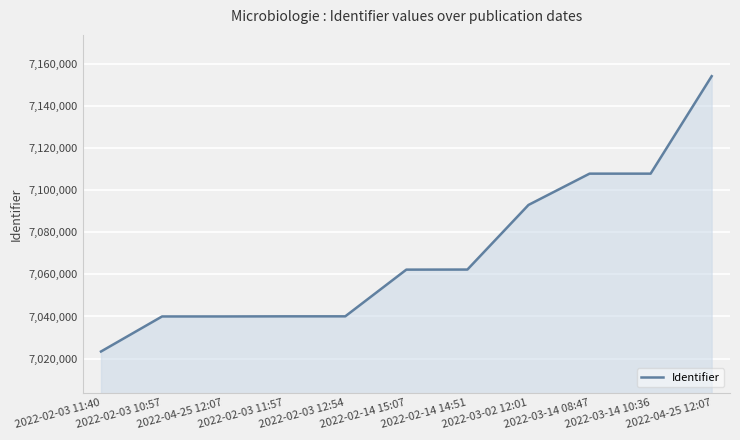

Reading left to right, what are all the values shown in this chart?

2022-02-03 11:40=7023353	2022-02-03 10:57=7040016	2022-04-25 12:07=7040022	2022-02-03 11:57=7040074	2022-02-03 12:54=7040077	2022-02-14 15:07=7062277	2022-02-14 14:51=7062315	2022-03-02 12:01=7093027	2022-03-14 08:47=7107909	2022-03-14 10:36=7107910	2022-04-25 12:07=7154243